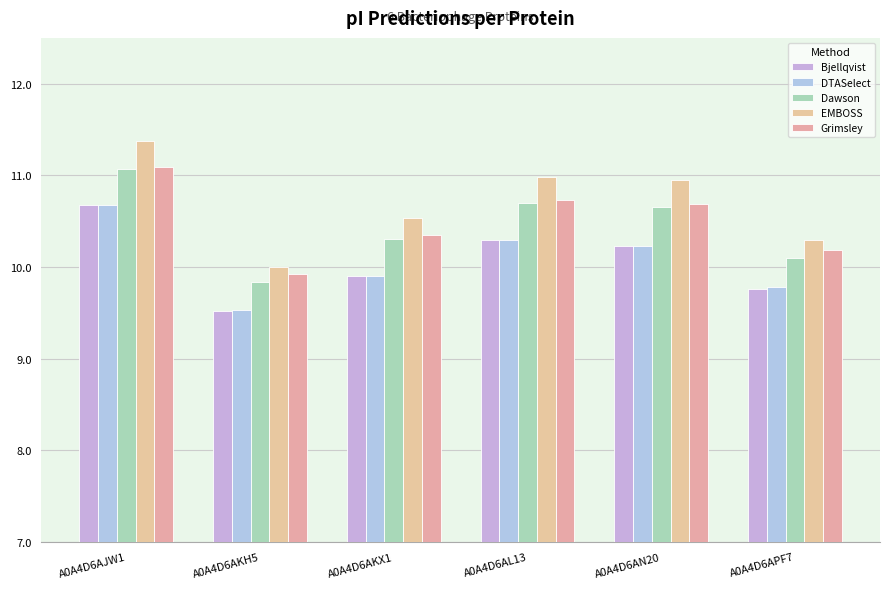

What position from the left is A0A4D6AN20?

5